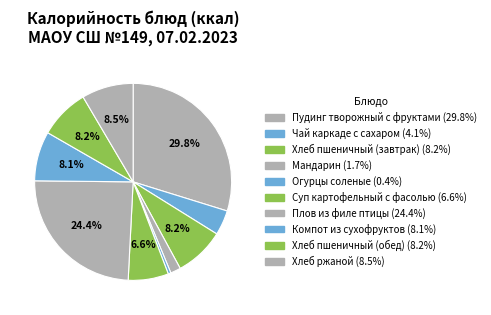

How many segments does this pie chart have?

10